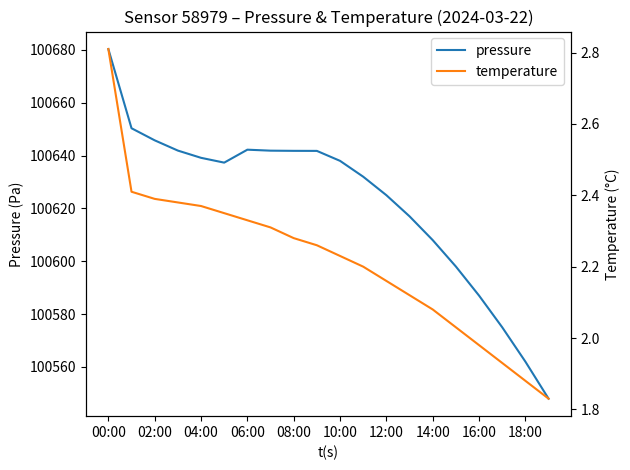

True or false: temperature and pressure intersect in this chart.

False